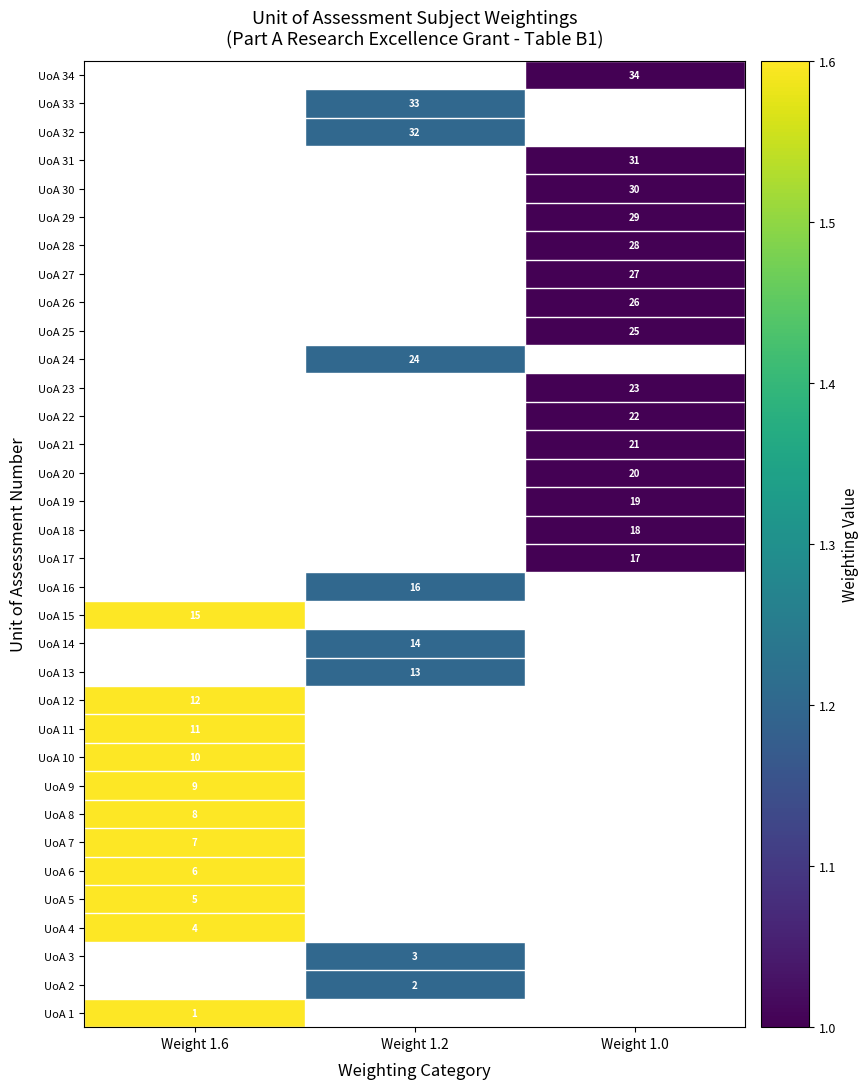

The value of UoA 14 at Weight 1.2 is 4.0. True or false?

False